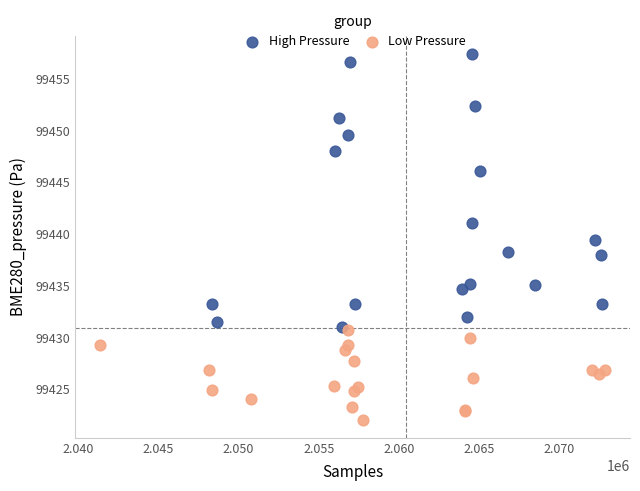

Which series reaches the minimum Y coordinate?

Low Pressure